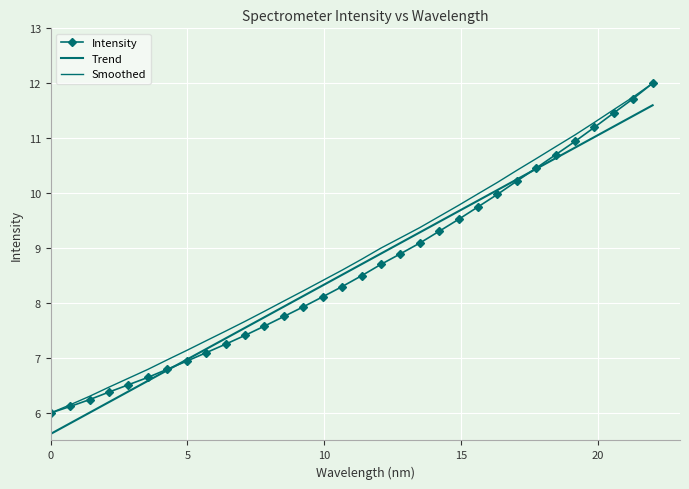

Reading left to right, extract all data points from this chart.

Intensity: 6.0	6.1	6.2	6.4	6.5	6.6	6.8	6.9	7.1	7.3	7.4	7.6	7.8	7.9	8.1	8.3	8.5	8.7	8.9	9.1	9.3	9.5	9.8	10.0	10.2	10.5	10.7	10.9	11.2	11.5	11.7	12.0
Trend: 5.6	5.8	6.0	6.2	6.4	6.6	6.8	7.0	7.2	7.4	7.6	7.7	7.9	8.1	8.3	8.5	8.7	8.9	9.1	9.3	9.5	9.7	9.9	10.1	10.3	10.4	10.6	10.8	11.0	11.2	11.4	11.6
Smoothed: 6.0	6.1	6.3	6.5	6.6	6.8	7.0	7.1	7.3	7.5	7.7	7.9	8.0	8.2	8.4	8.6	8.8	9.0	9.2	9.4	9.6	9.8	10.0	10.2	10.4	10.6	10.8	11.1	11.3	11.5	11.8	12.0